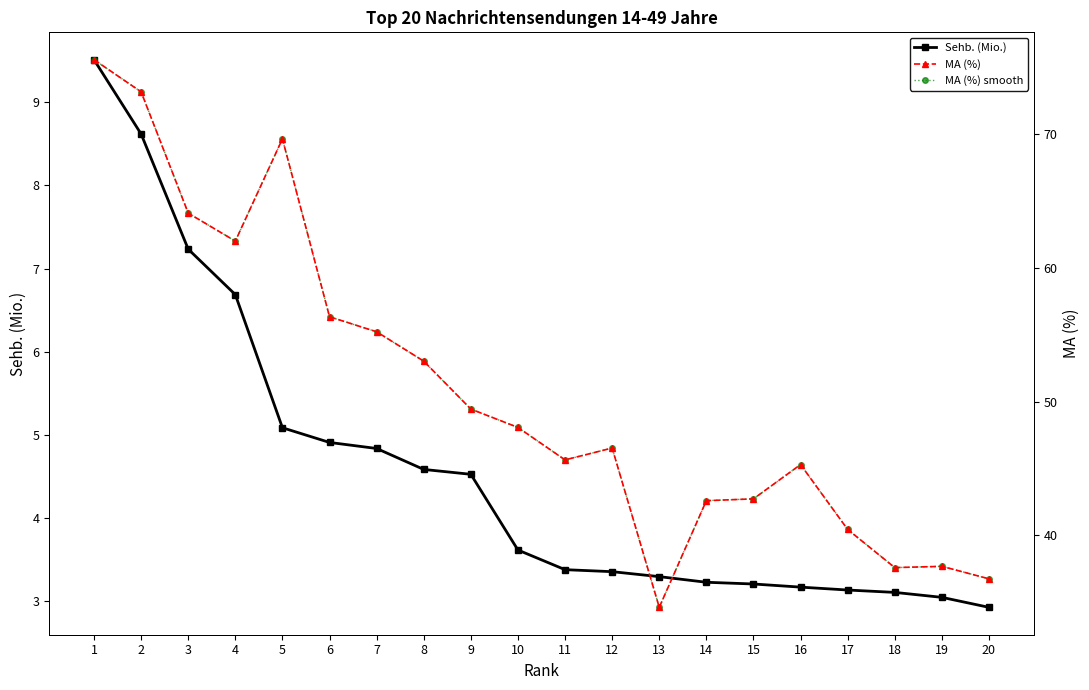

True or false: Sehb. (Mio.) and MA (%) smooth cross at least once.

False